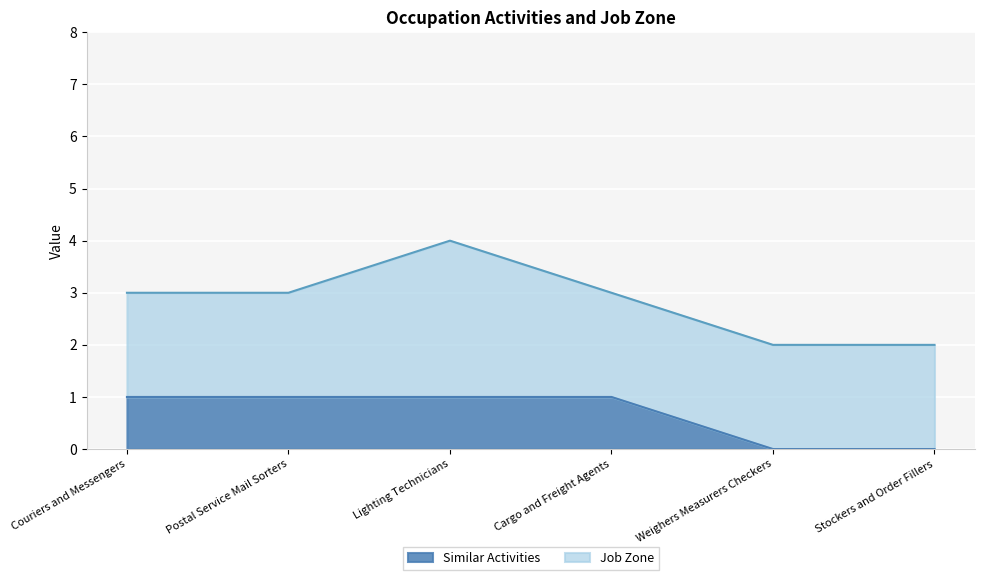

At which label is the value closest to 0?

Weighers Measurers Checkers